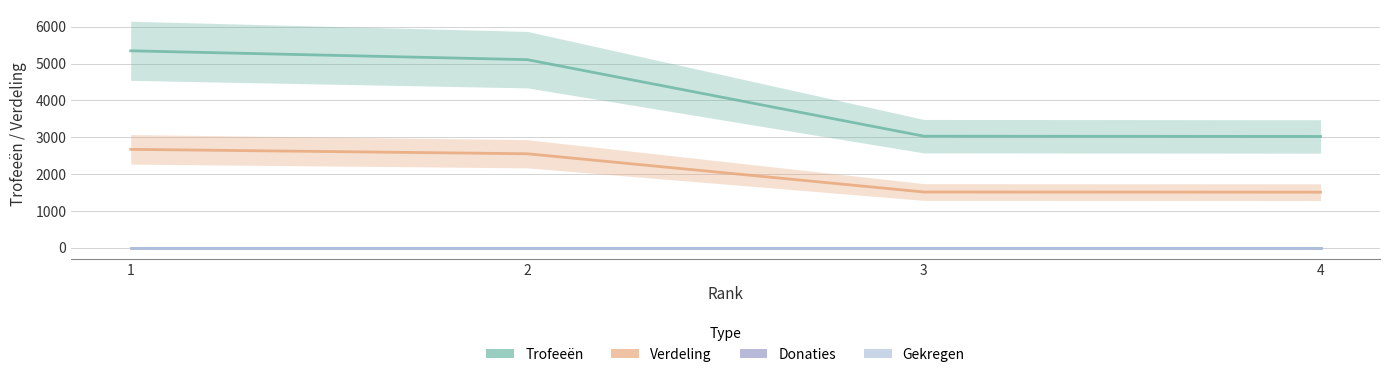

The Donaties series shows 0 at 2. True or false?

True